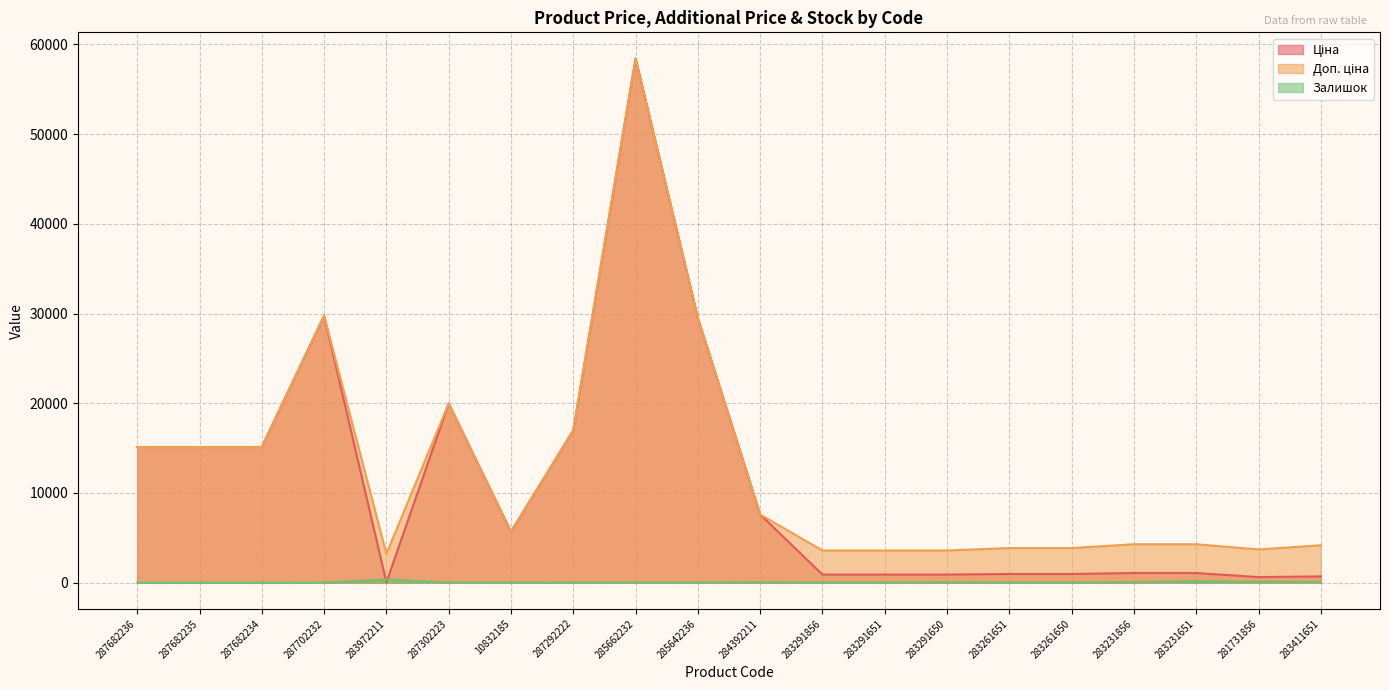

What is the total value across all series at 283231651?

5520.9